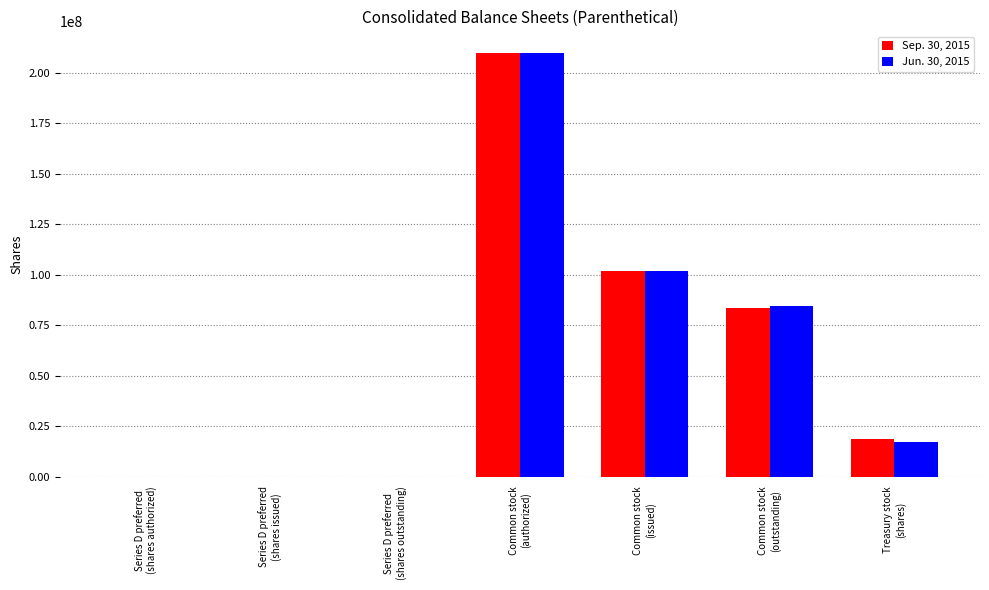

How many data points does each series have?

7